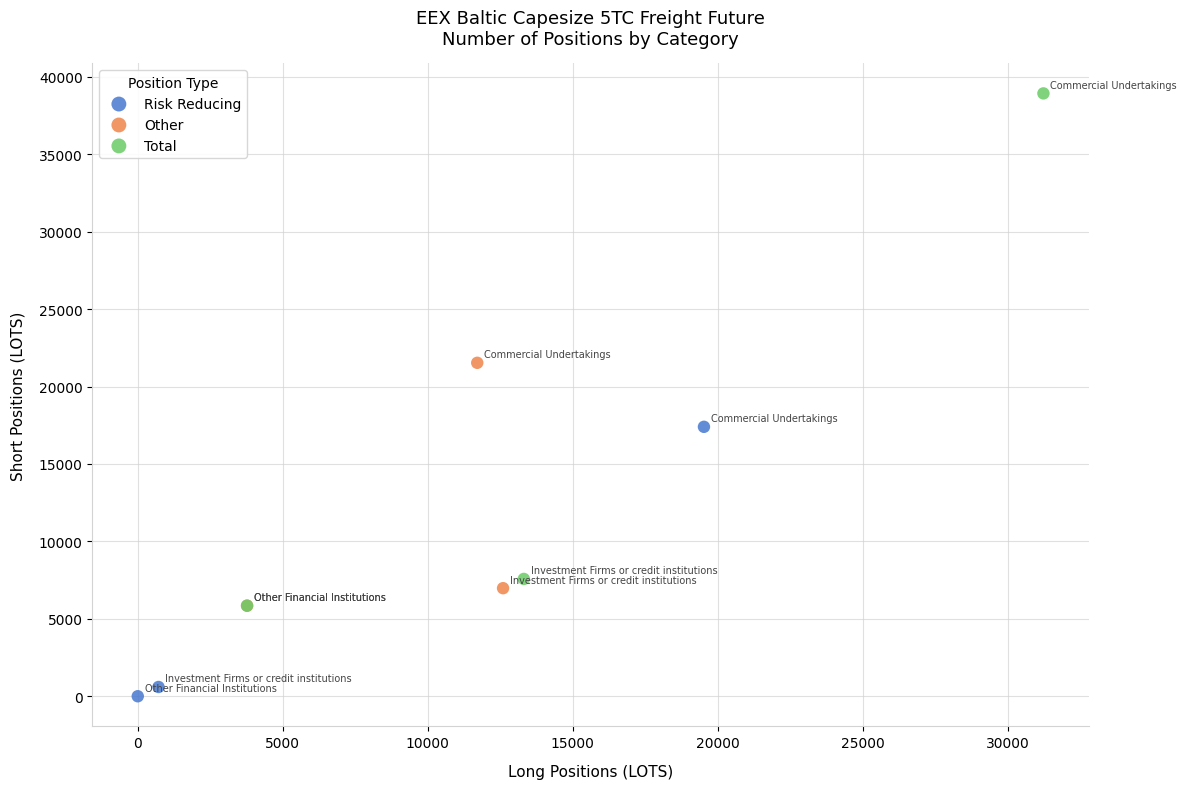

Which series has the largest Y range (max minus min)?

Total